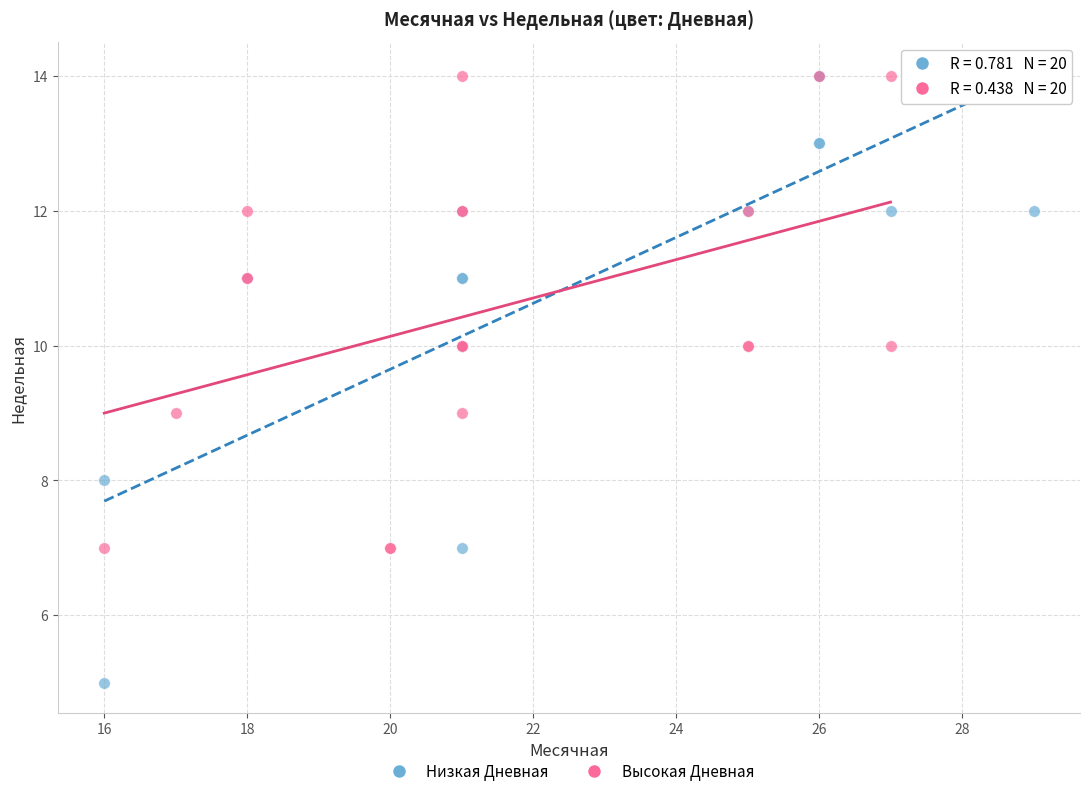

What are all the series names shown in the legend?

Низкая Дневная, Высокая Дневная